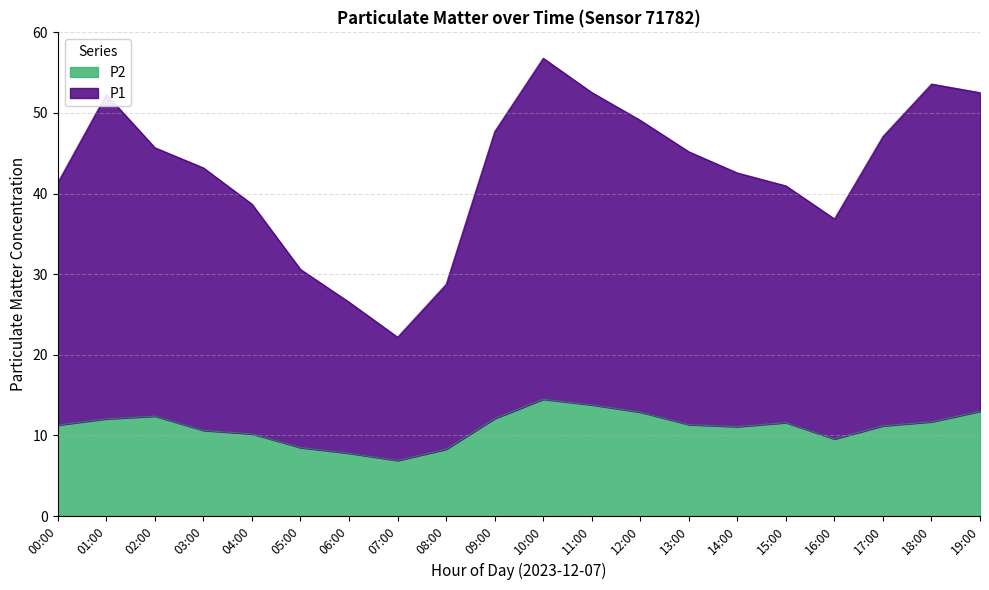

At which category is the sum across all series the highest?

10:00